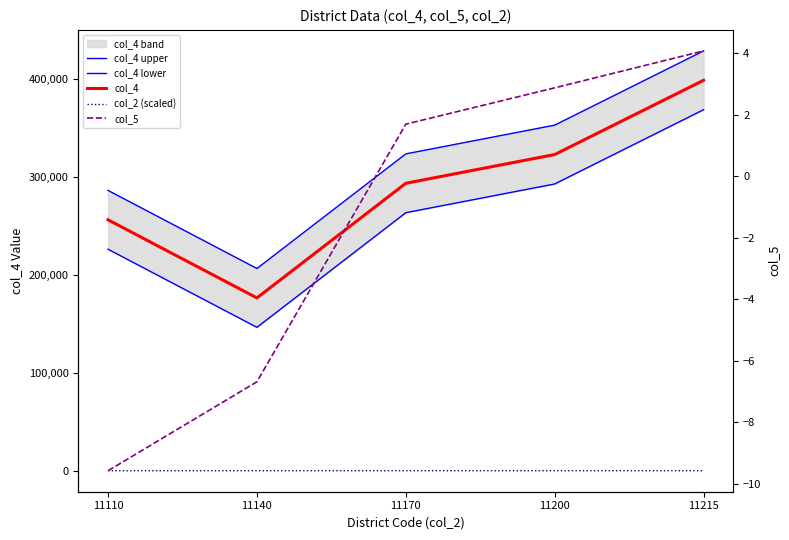

Which series has the largest range (max minus min)?

col_4 upper